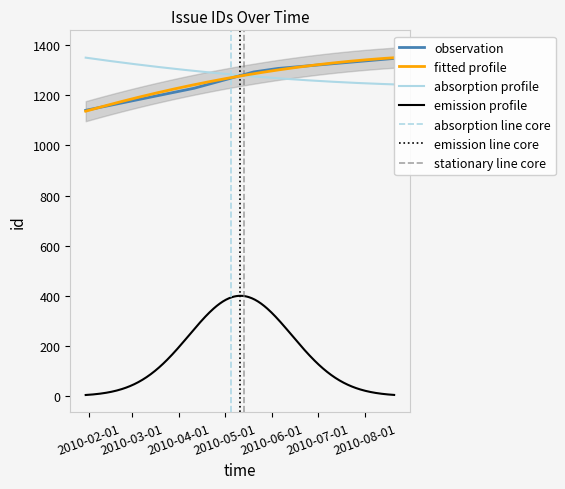

Rank the categories by value from lowest to highest.

2010-01-30, 2010-04-11, 2010-05-20, 2010-06-05, 2010-08-20